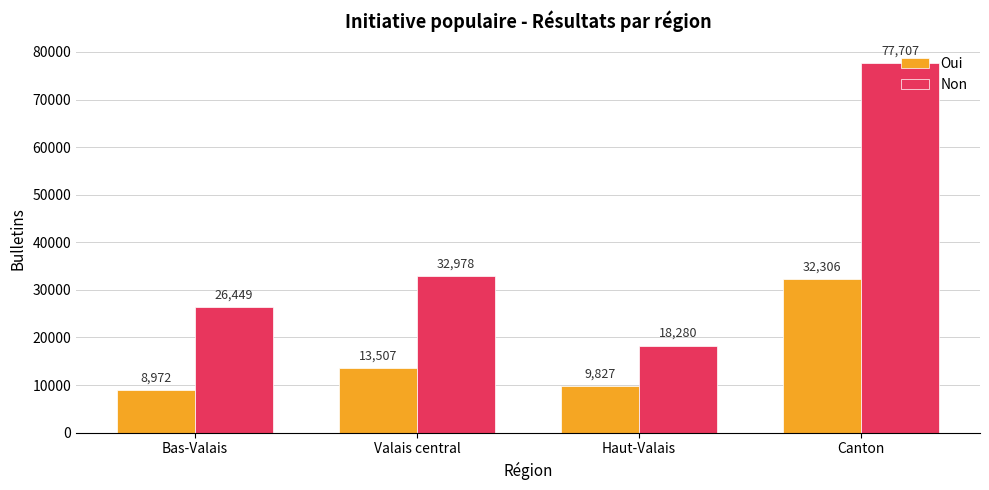

At which category is the sum across all series the highest?

Canton